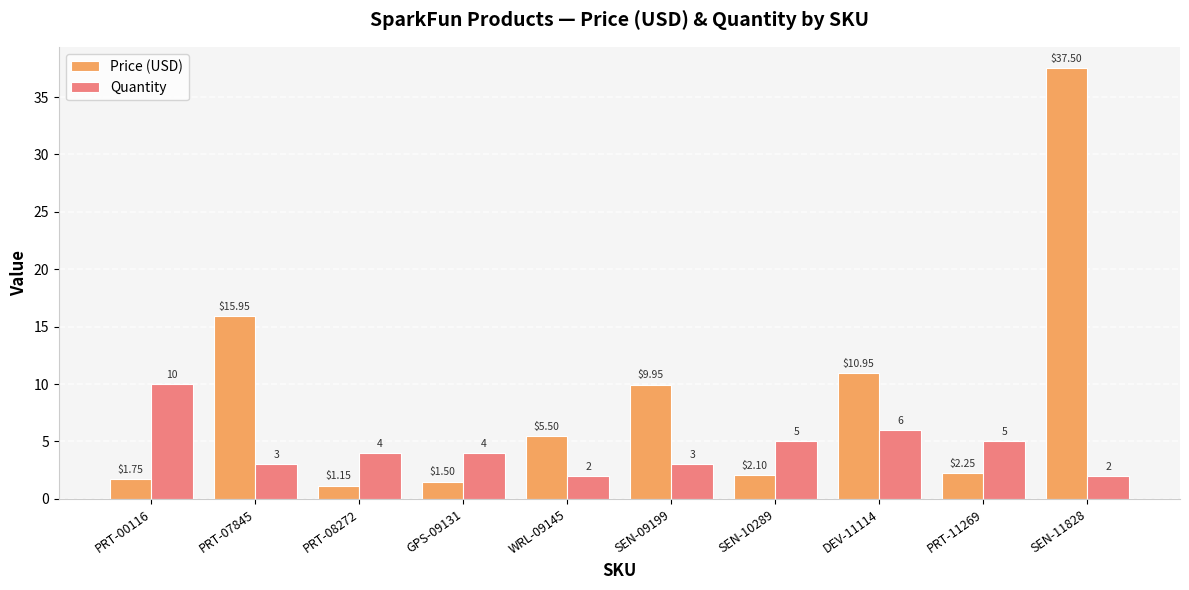

What is the approximate value of Quantity at GPS-09131?

4.0